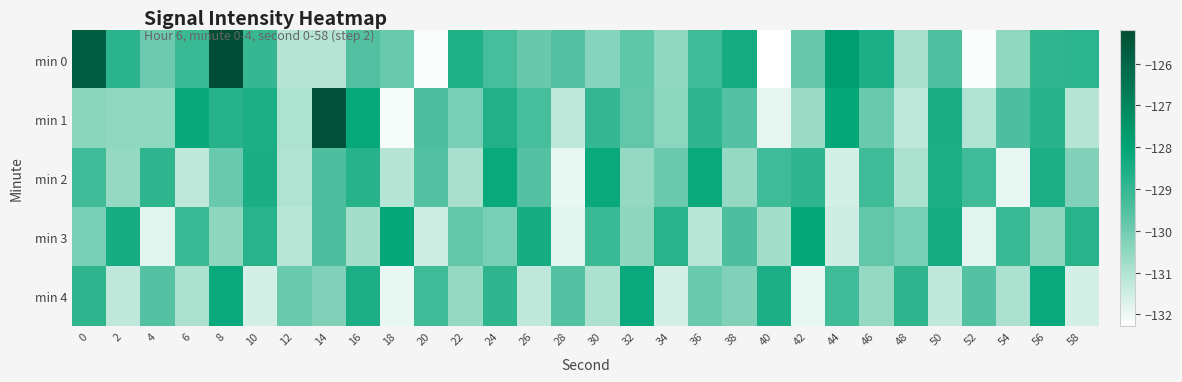

Rank the series at 58 from highest to lowest value.

min 3, min 0, min 2, min 1, min 4